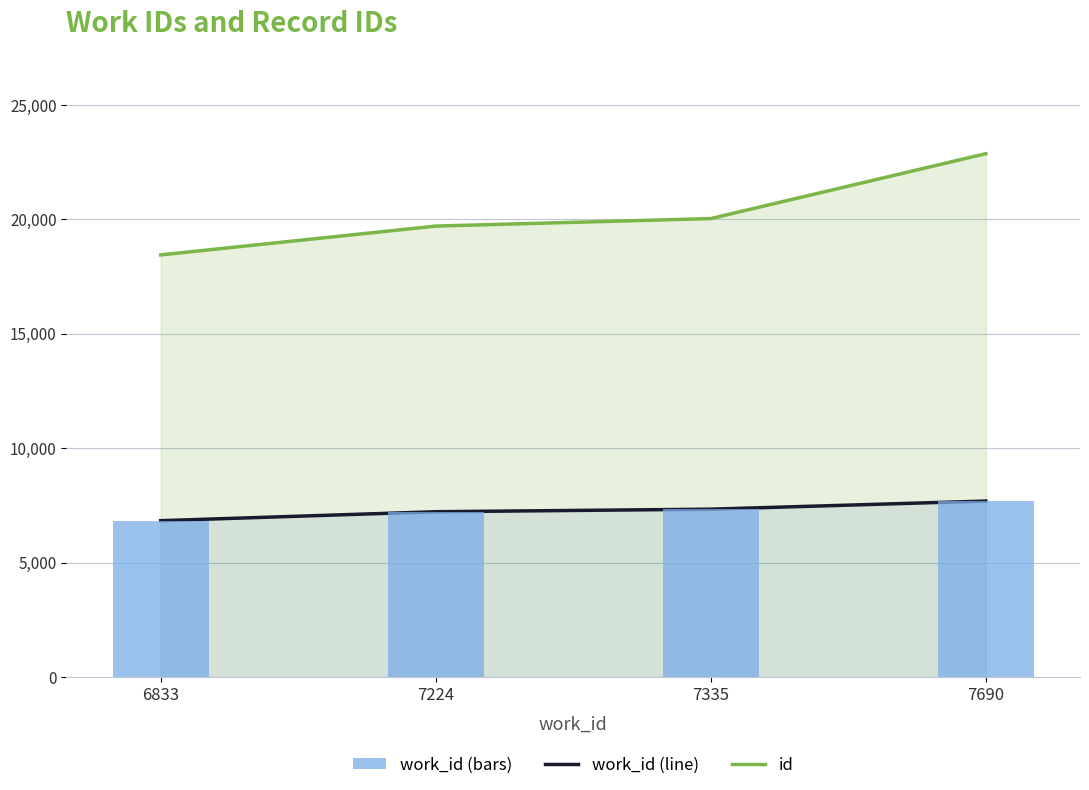

Which category has the lowest value across all series?

6833